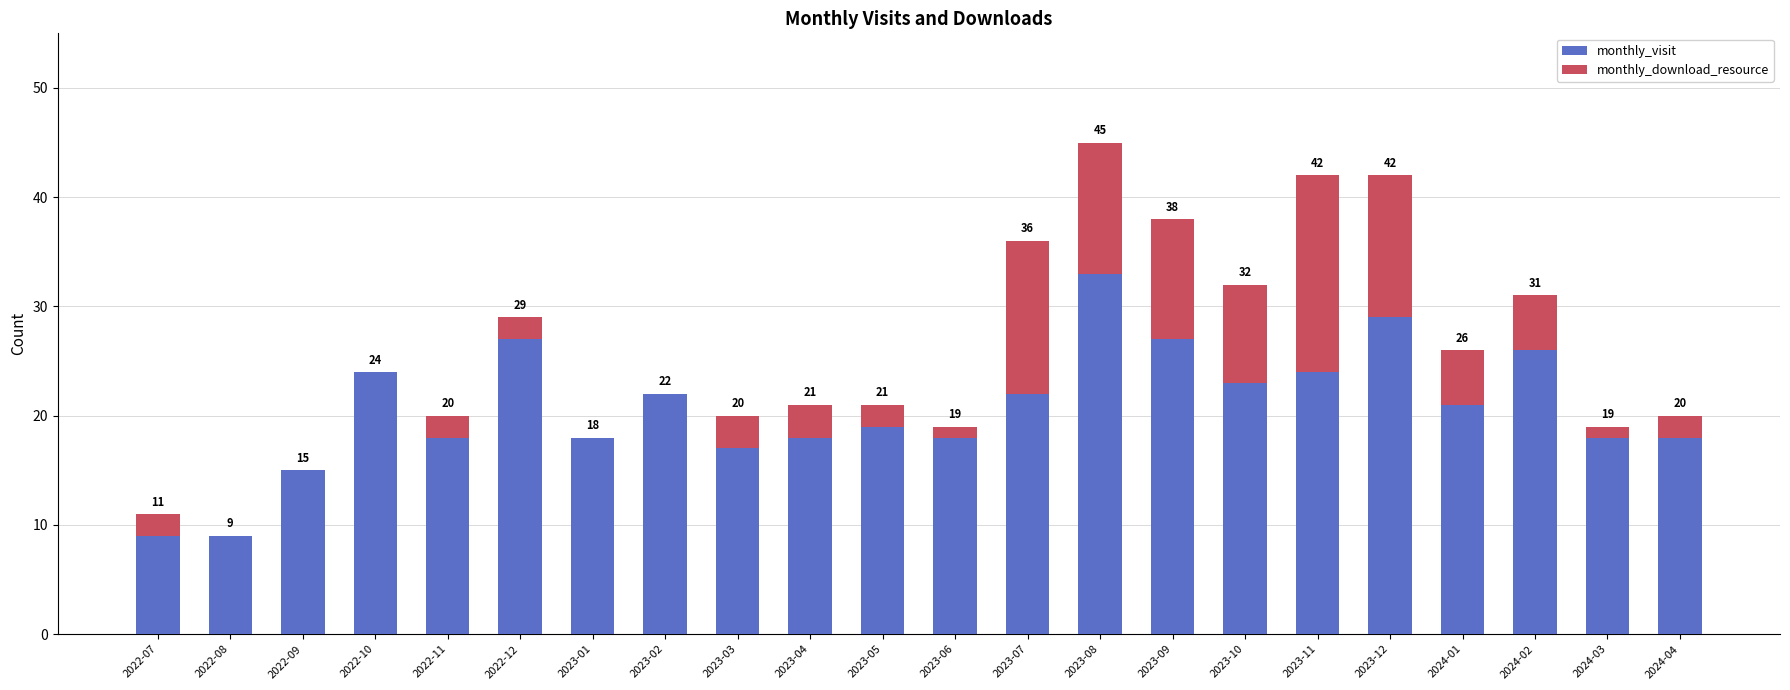

What is the sum of all monthly_visit values?

455